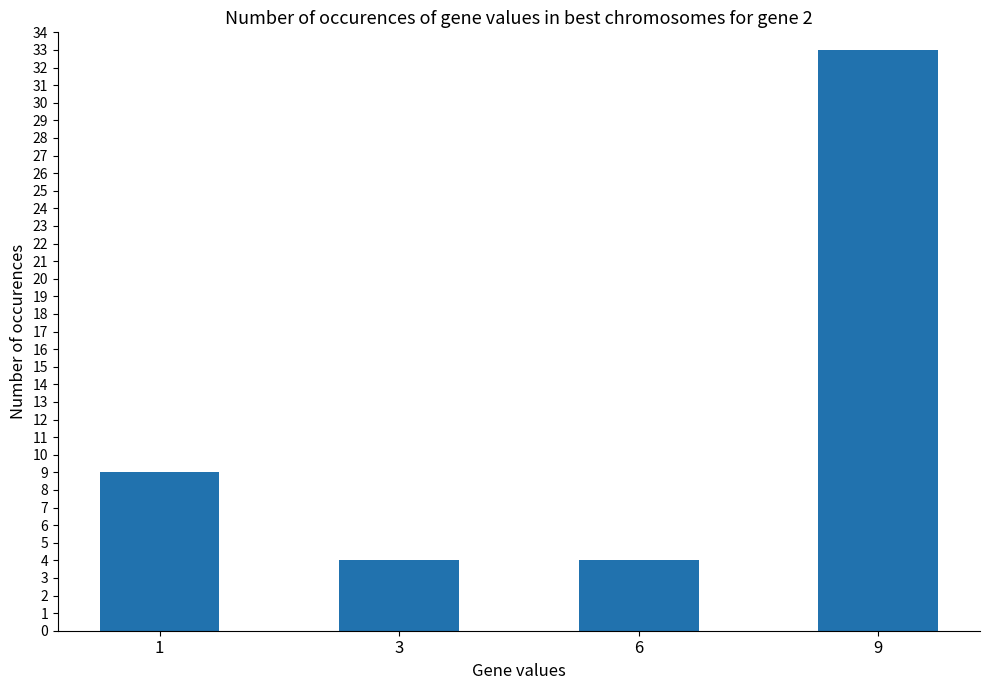

Approximately how many times larger is the value at 1 compared to 6?

2.2